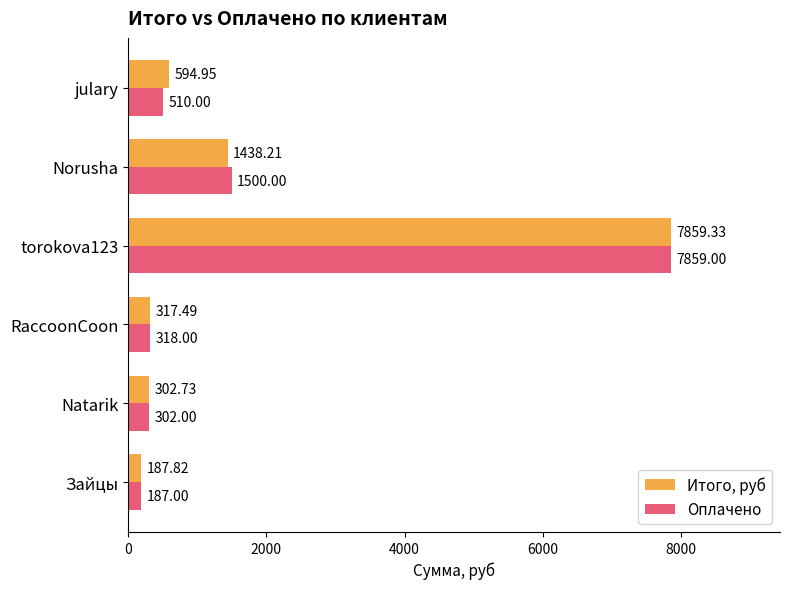

What is the average value of the Оплачено series?

1779.3